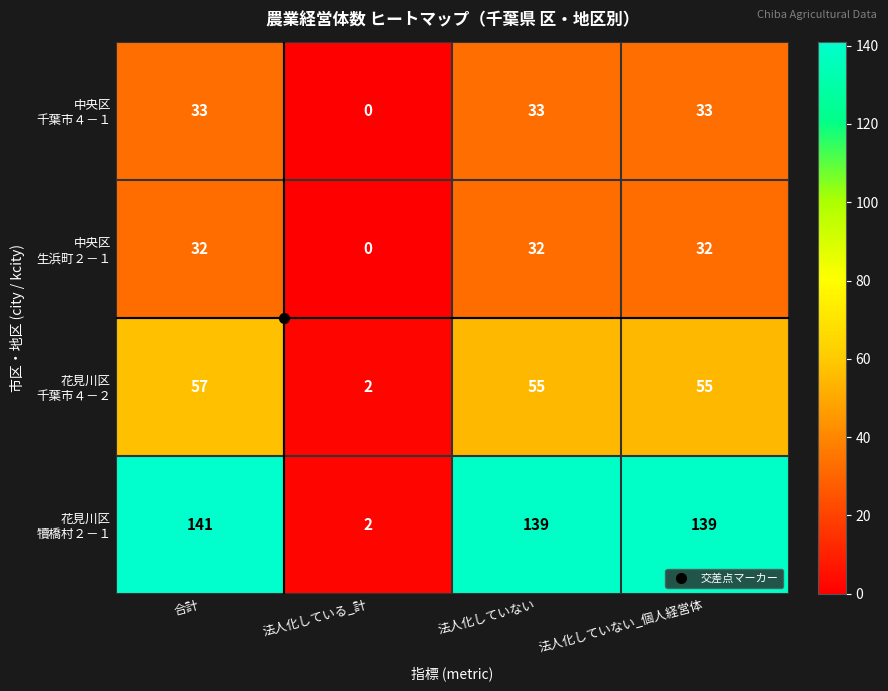

What is the difference between the highest and lowest values at 法人化していない?

107